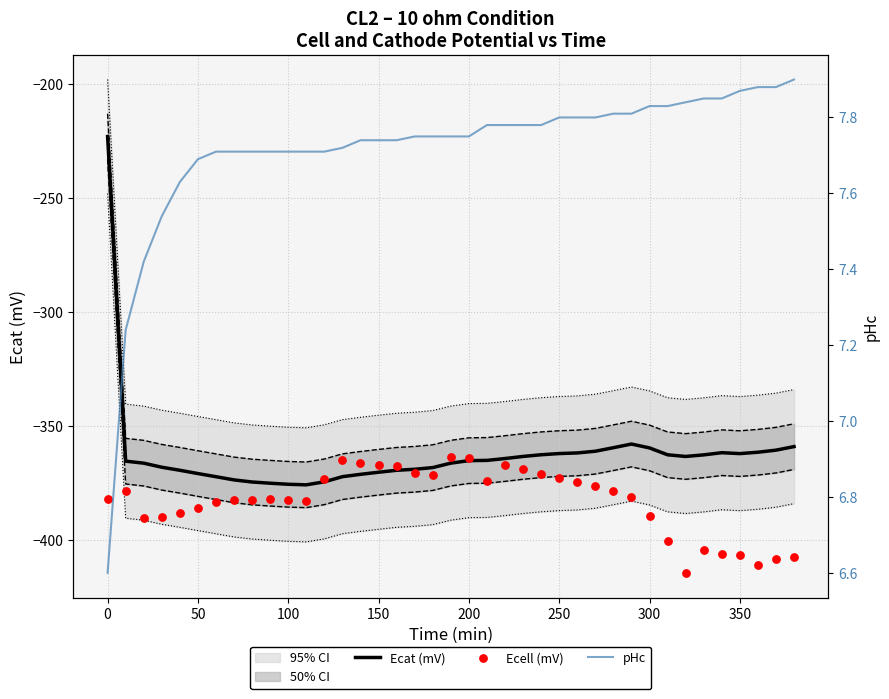

Which series contains the highest Y value?

pHc